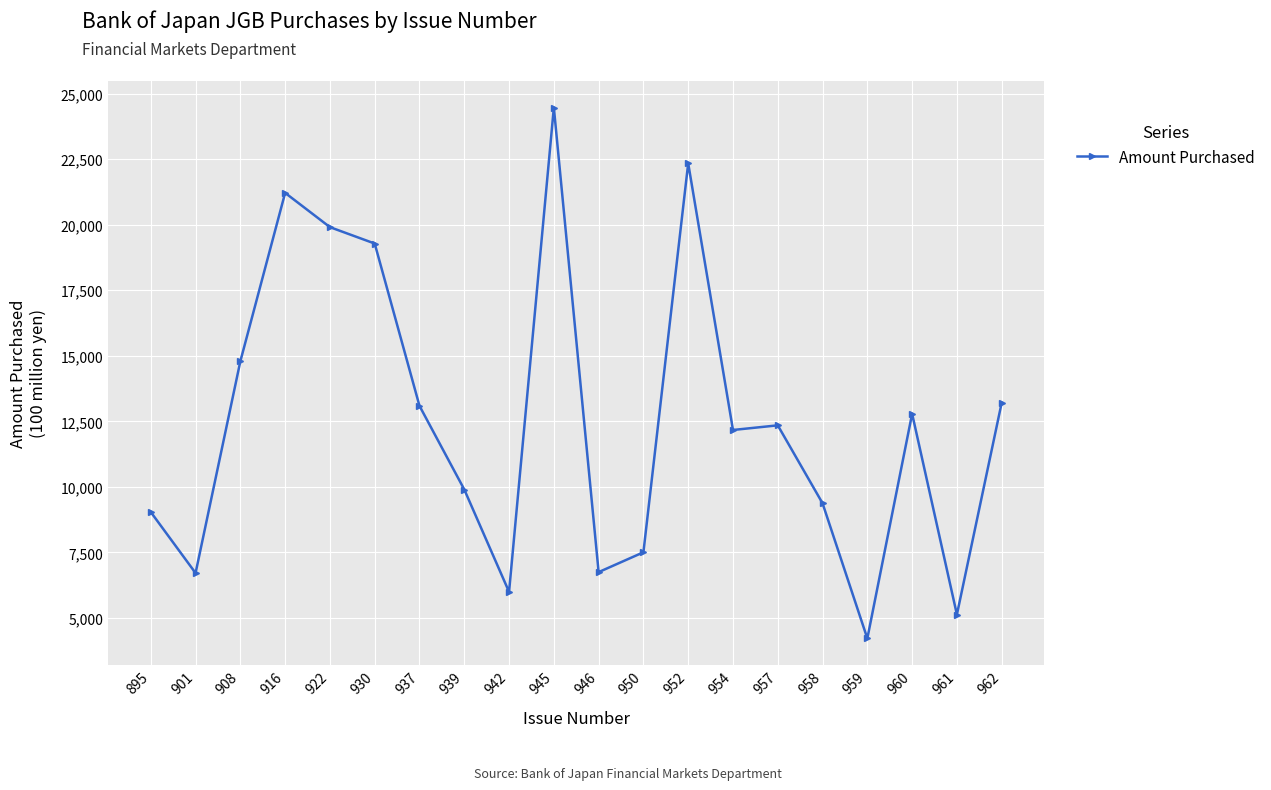

What is the average value?

12511